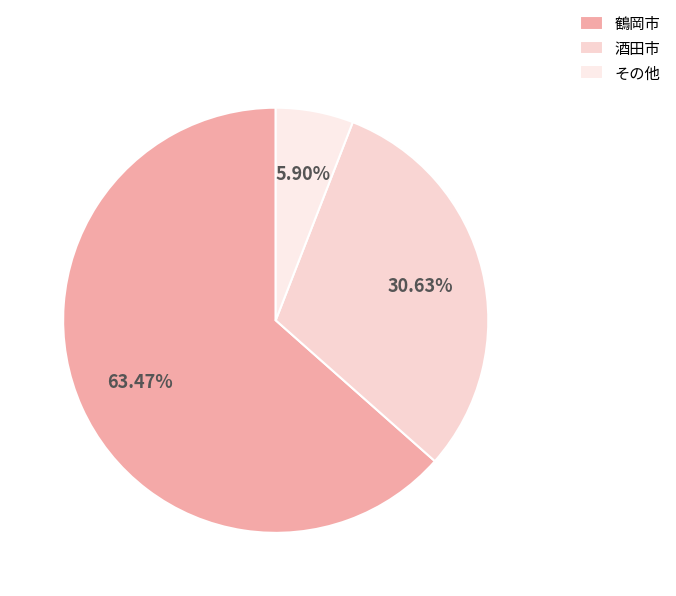

Count the number of slices in the pie.

3